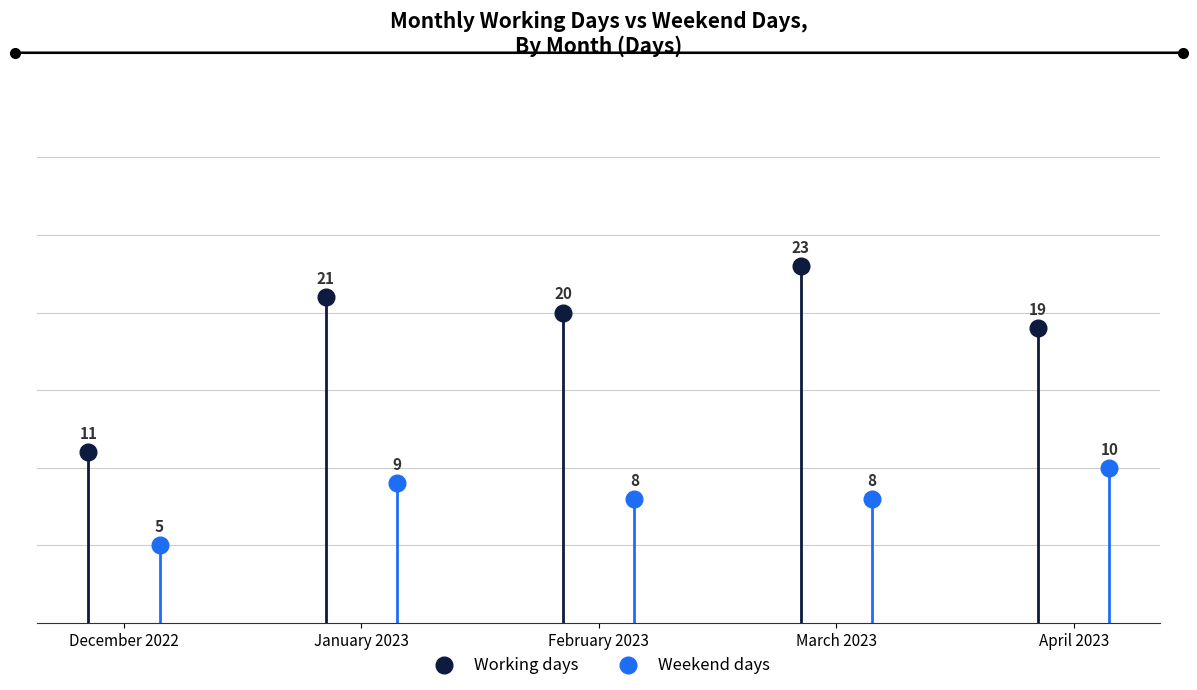

What are all the series names shown in the legend?

Working days, Weekend days